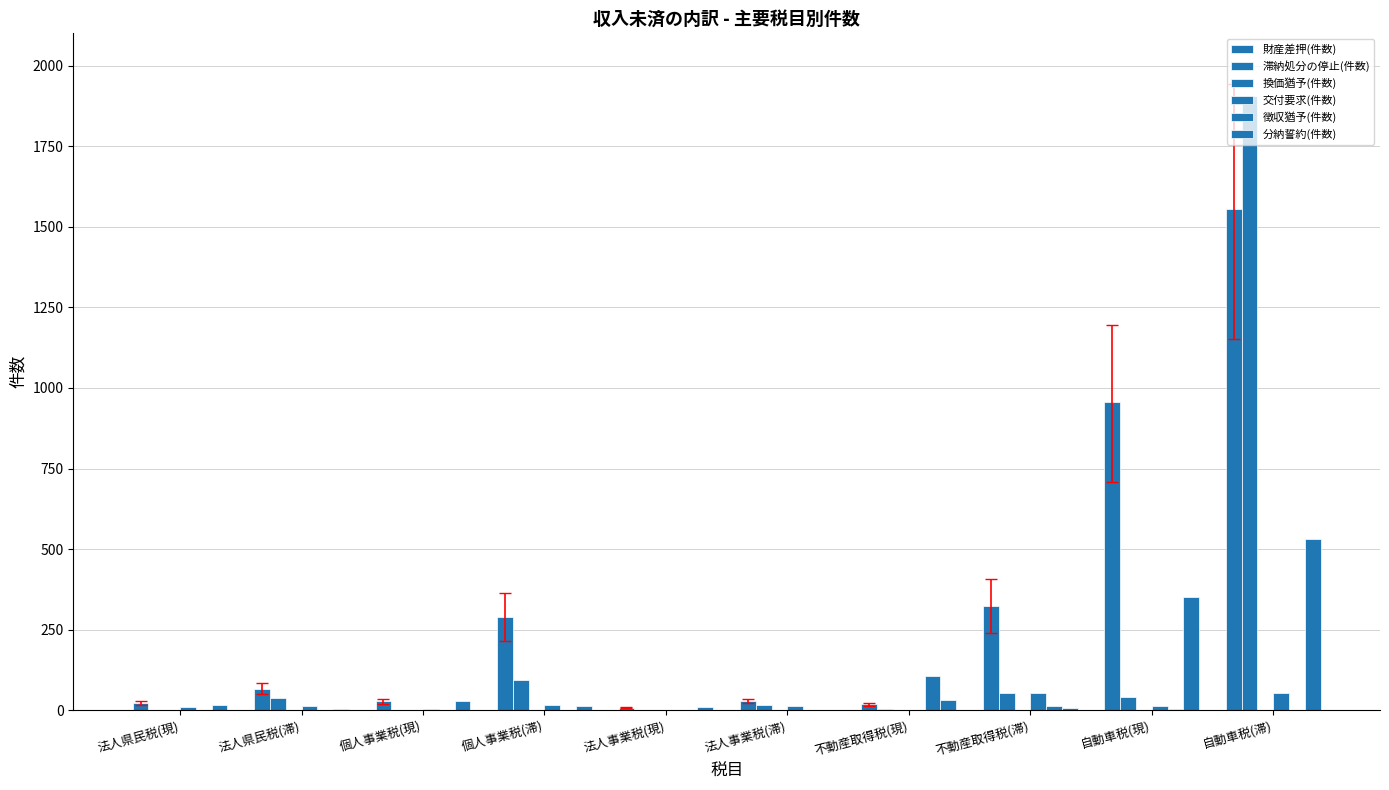

What is the sum of all 交付要求(件数) values?

178